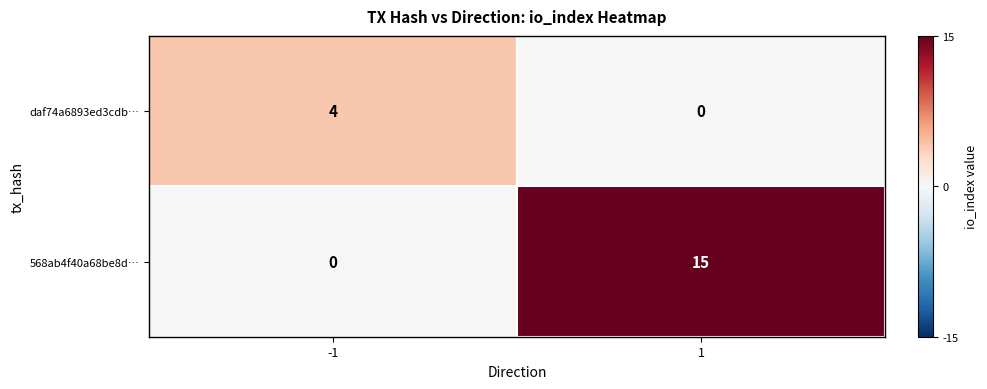

What is the approximate value of daf74a6893ed3cdb… at -1?

4